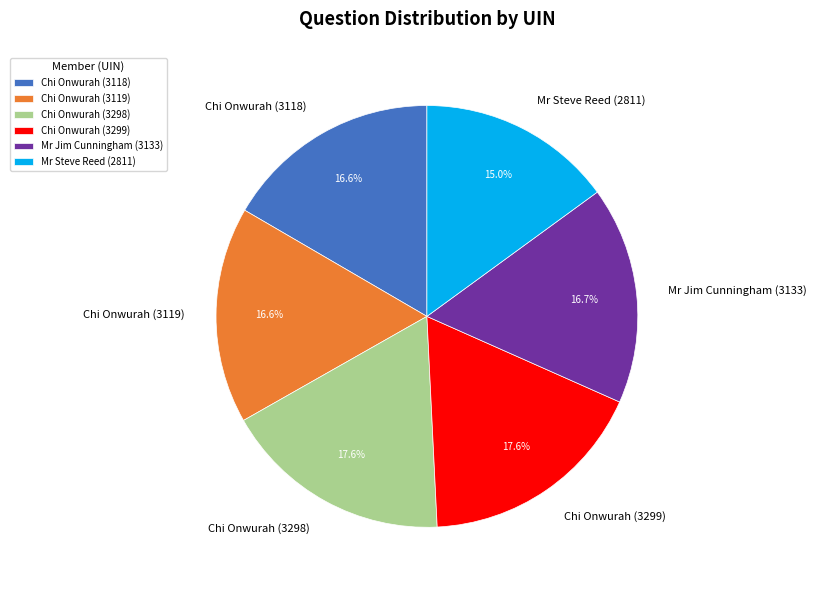

To the nearest percent, what is the combined percentage of Chi Onwurah (3119) and Chi Onwurah (3299)?

34%